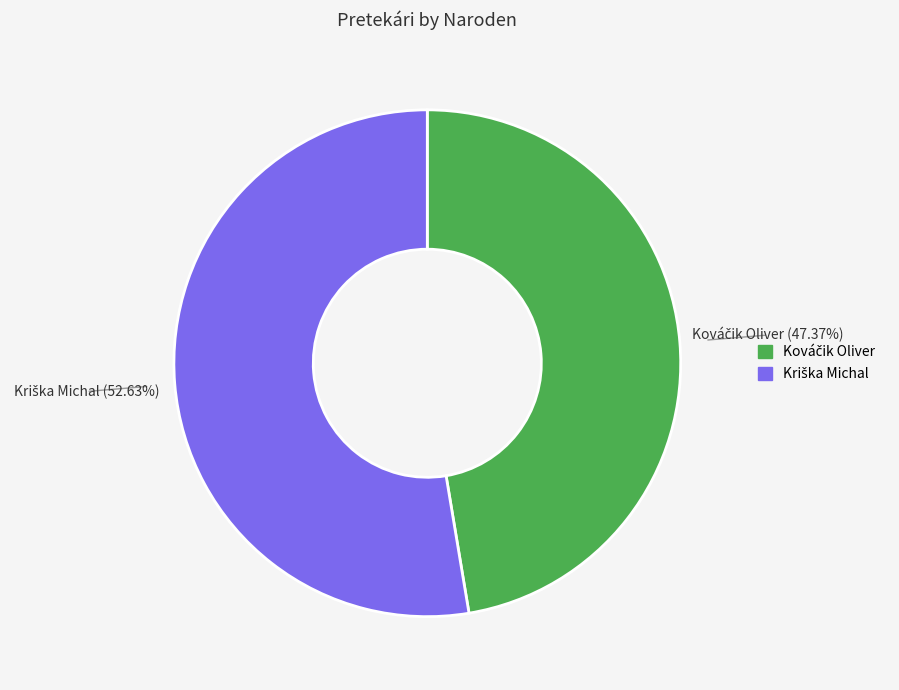

Is there a majority slice in this chart?

Yes